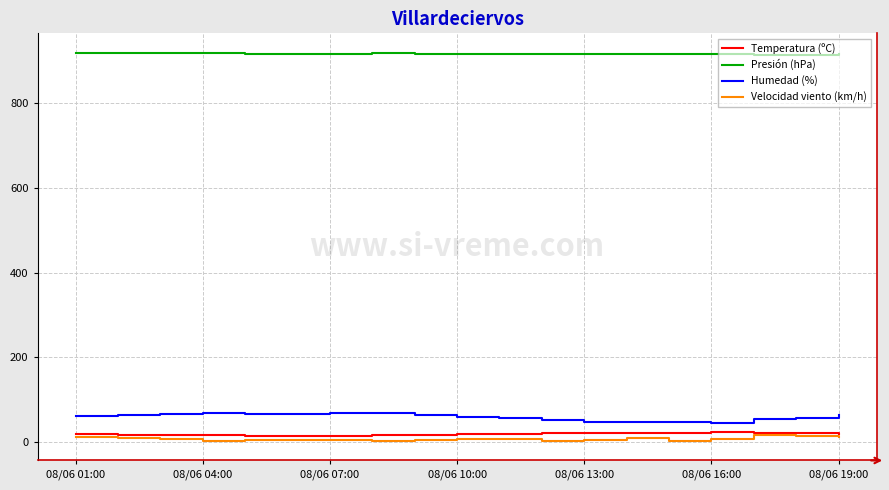

Which series has the largest total across all categories?

Presión (hPa)